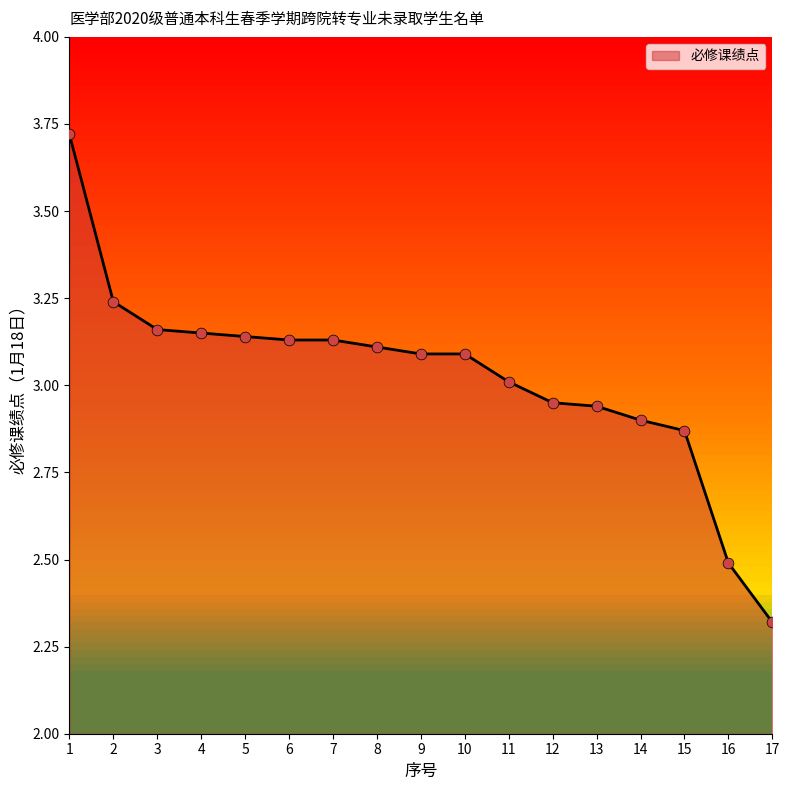

Which has a higher value, 15 or 7?

7